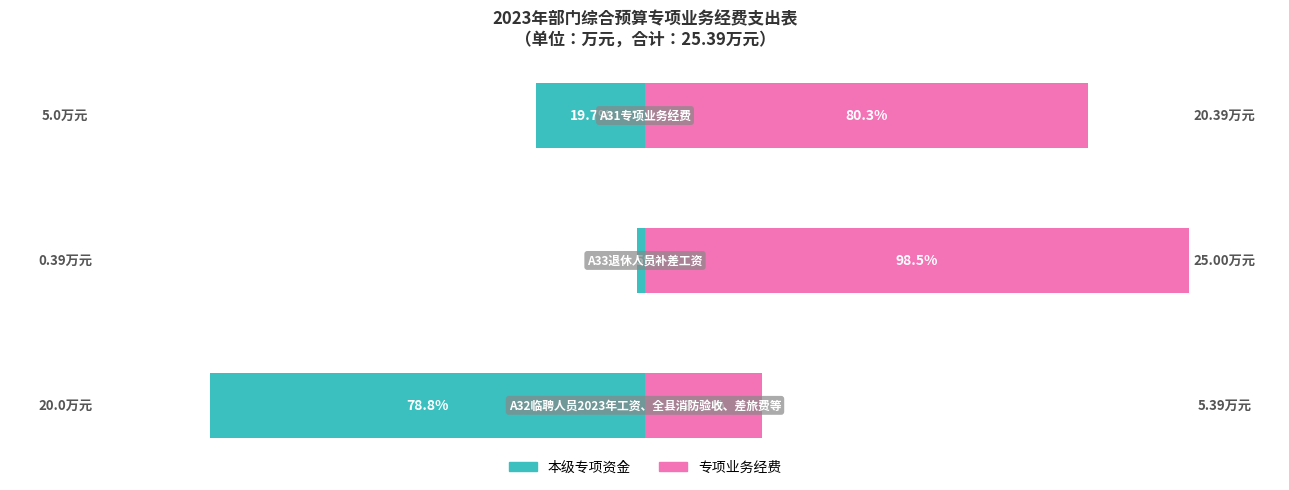

List the labels in order of 专项业务经费 value, smallest first.

0, 2, 1